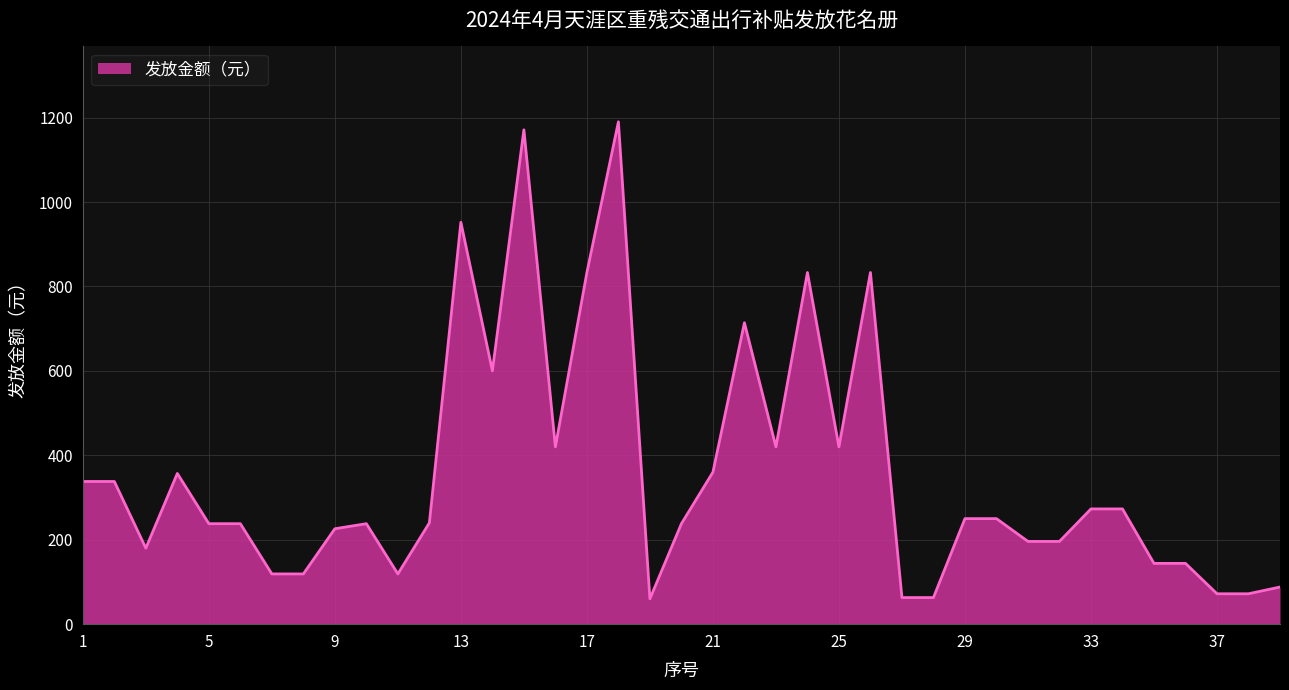

What is the difference between the maximum and minimum values?

1130